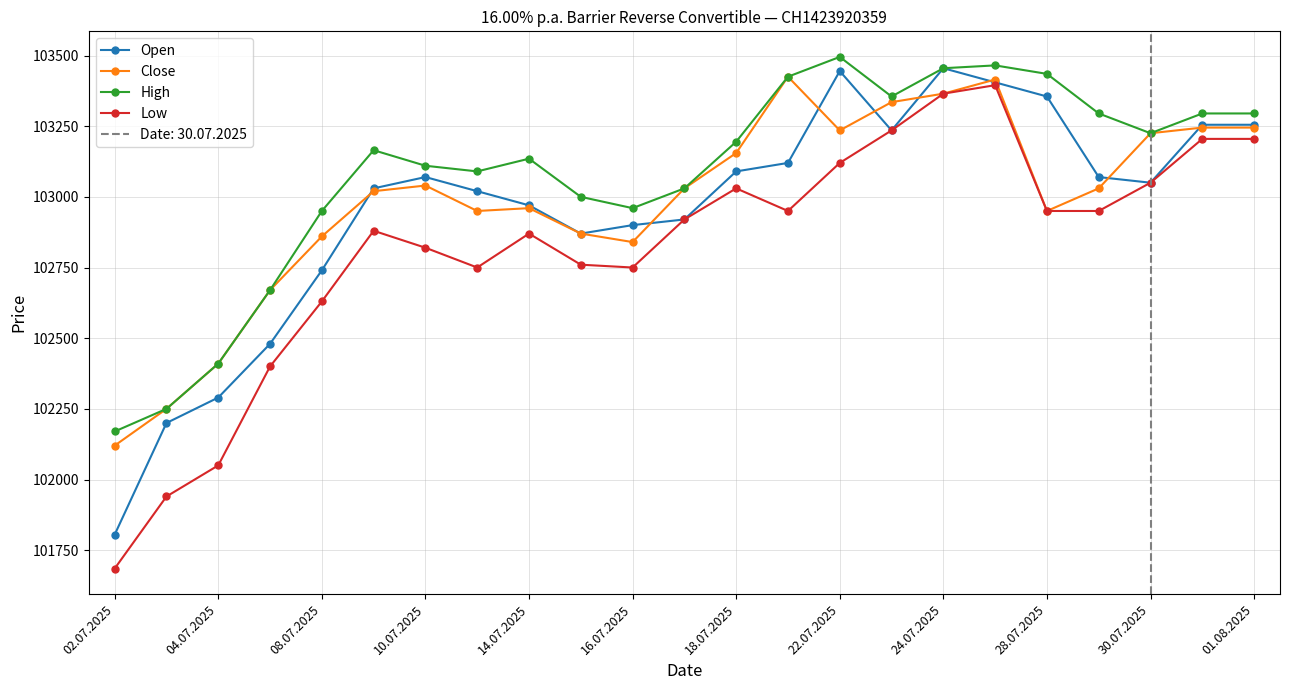

What is the approximate value of Close at 14.07.2025, to the nearest 10?

102960